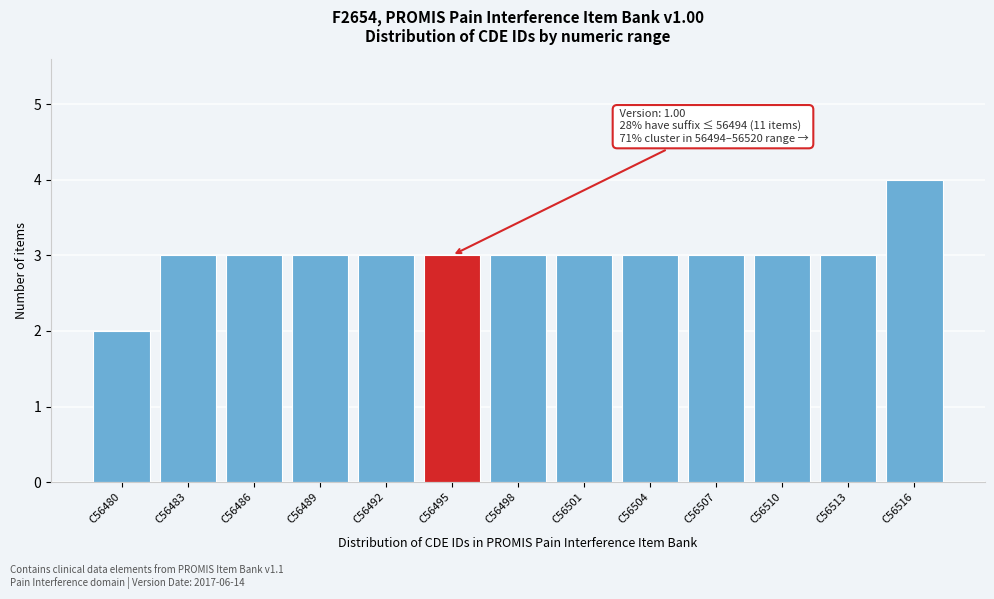

Reading right to left, list all the values displayed in this chart.

4	3	3	3	3	3	3	3	3	3	3	3	2